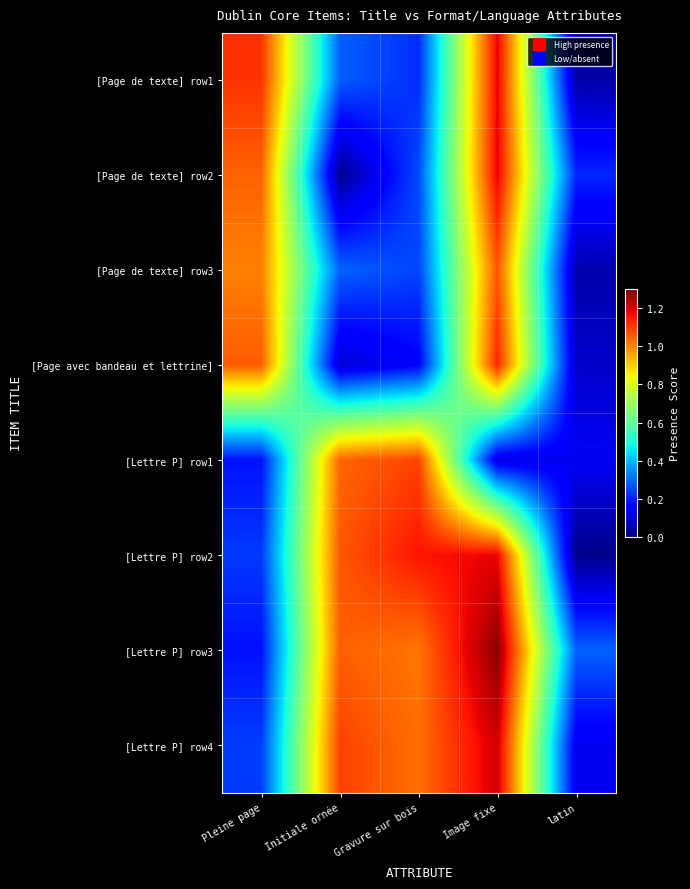

Reading left to right, what are all the values shown in this chart?

[Page de texte] row1: Pleine page=1.1	Initiale ornée=0.3	Gravure sur bois=0.2	Image fixe=1.2	latin=0.0
[Page de texte] row2: Pleine page=1.0	Initiale ornée=0.0	Gravure sur bois=0.3	Image fixe=1.2	latin=0.2
[Page de texte] row3: Pleine page=1.0	Initiale ornée=0.3	Gravure sur bois=0.2	Image fixe=1.1	latin=0.1
[Page avec bandeau et lettrine]: Pleine page=1.1	Initiale ornée=0.1	Gravure sur bois=0.2	Image fixe=1.1	latin=0.1
[Lettre P] row1: Pleine page=0.2	Initiale ornée=1.0	Gravure sur bois=1.1	Image fixe=0.1	latin=0.1
[Lettre P] row2: Pleine page=0.2	Initiale ornée=1.1	Gravure sur bois=1.2	Image fixe=1.2	latin=0.0
[Lettre P] row3: Pleine page=0.2	Initiale ornée=1.1	Gravure sur bois=1.0	Image fixe=1.3	latin=0.3
[Lettre P] row4: Pleine page=0.2	Initiale ornée=1.1	Gravure sur bois=1.0	Image fixe=1.2	latin=0.1